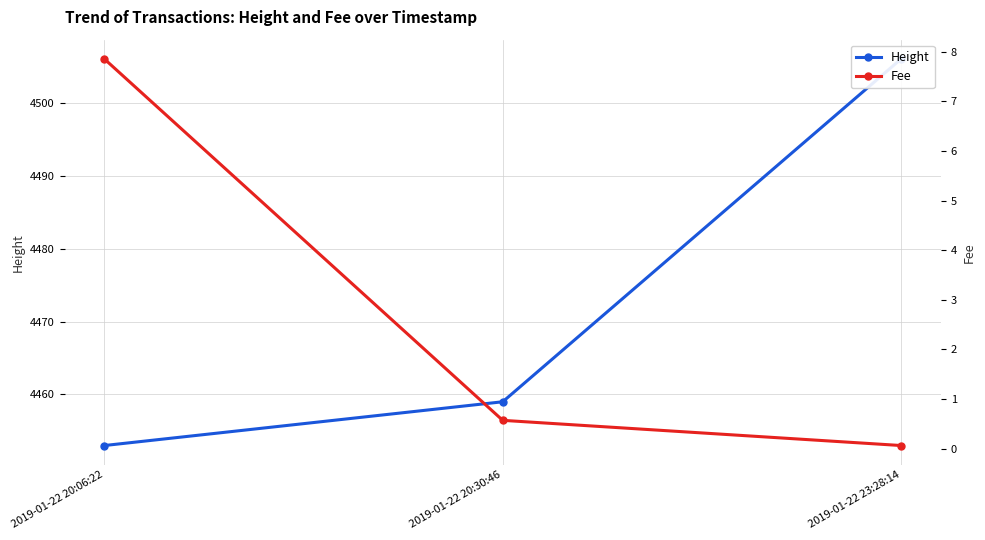

Rank the series by their average value, from highest to lowest.

Height, Fee